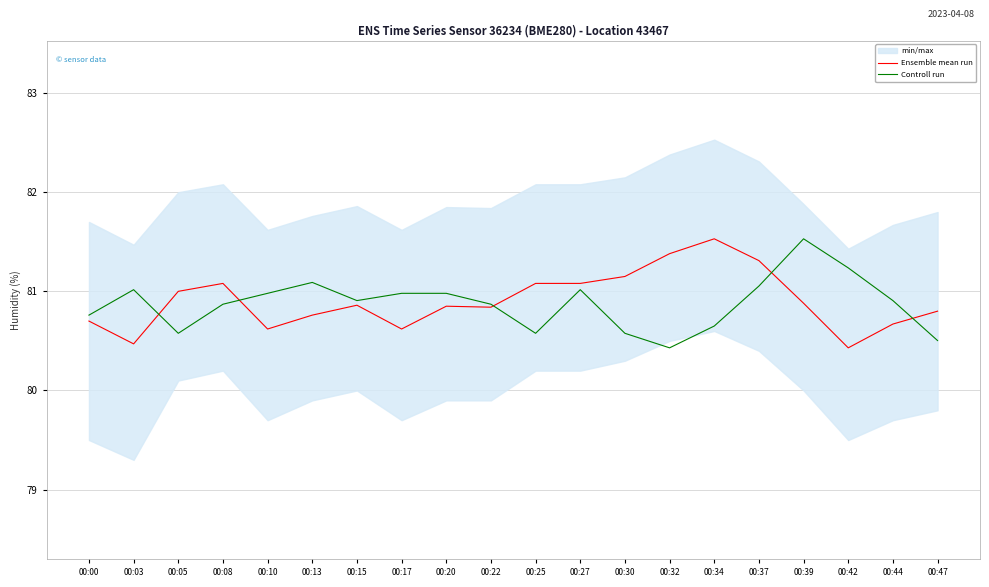

Does the chart have visible grid lines?

Yes